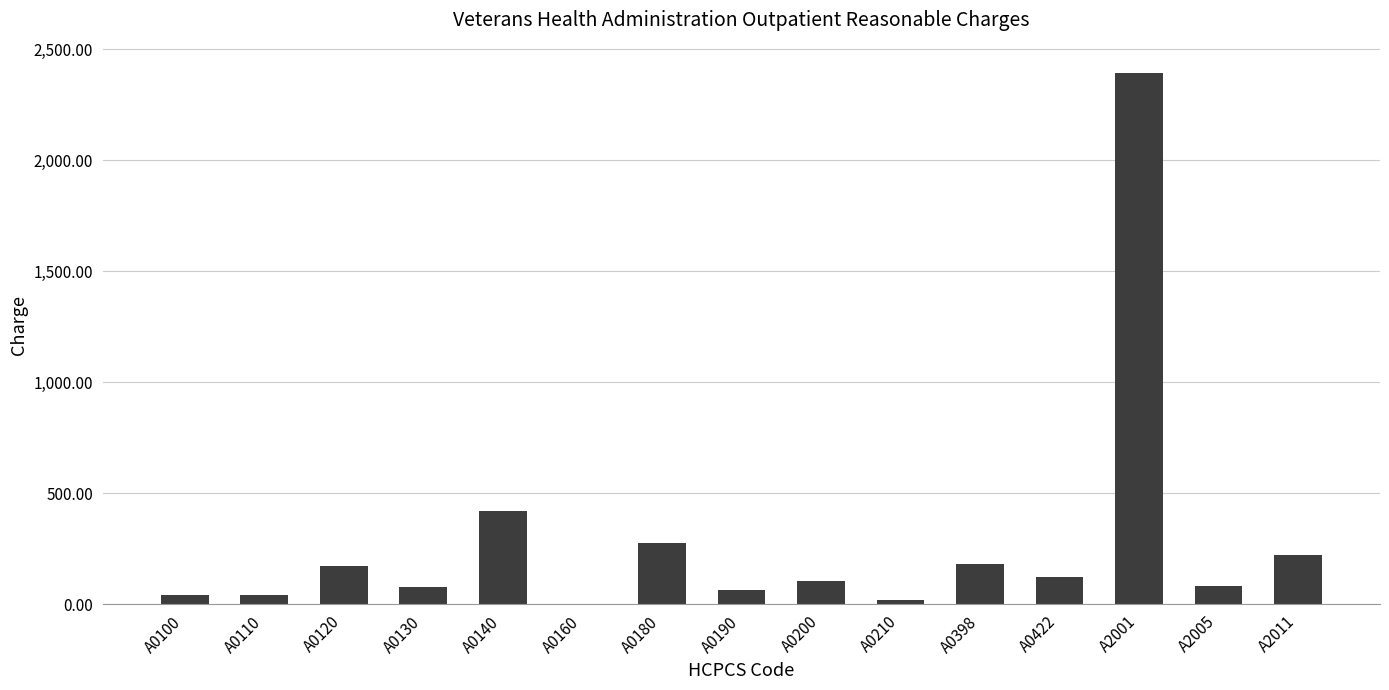

Where does the data first go above 105?

A0120